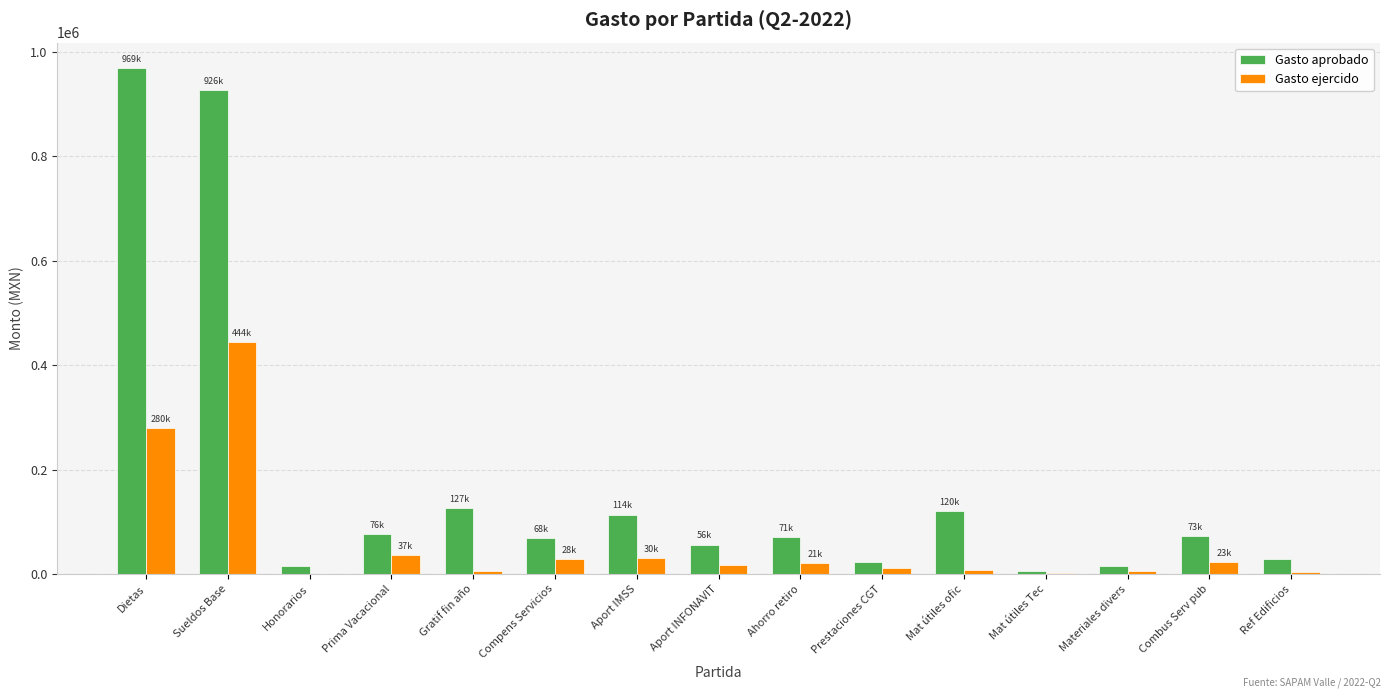

Which series changed the most between Prima Vacacional and Mat útiles Tec?

Gasto aprobado